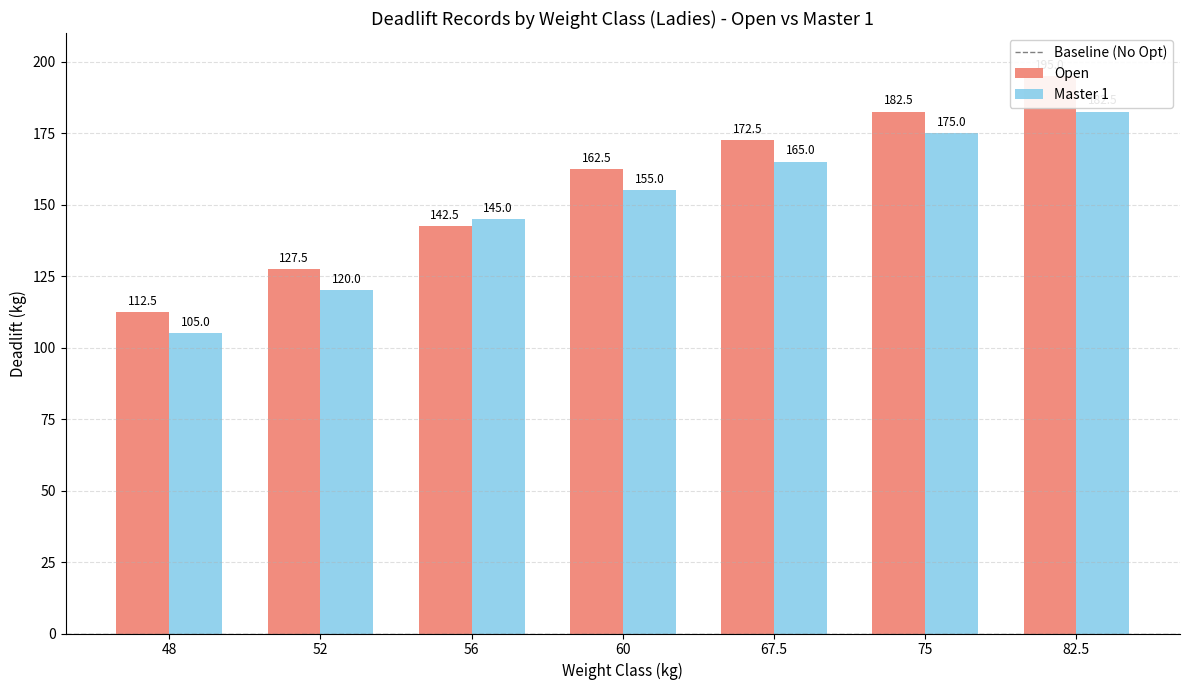

What is the total value across all series at 67.5?

337.5